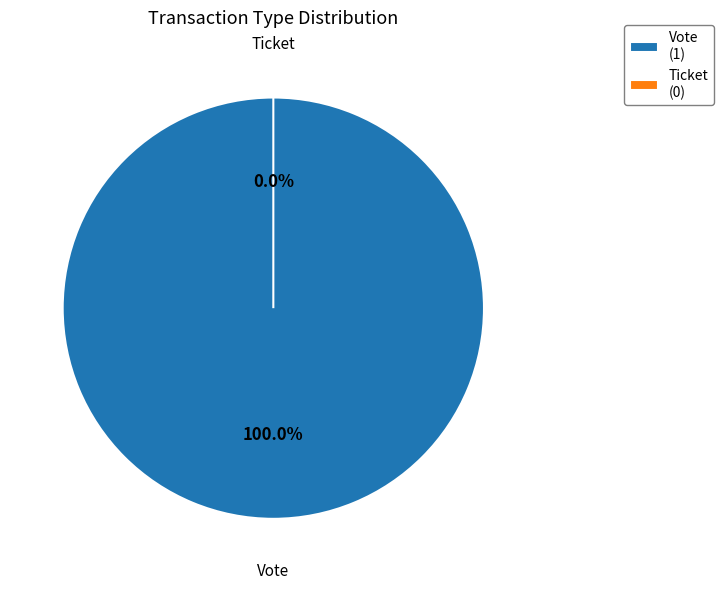

How many slices are in this pie chart?

2